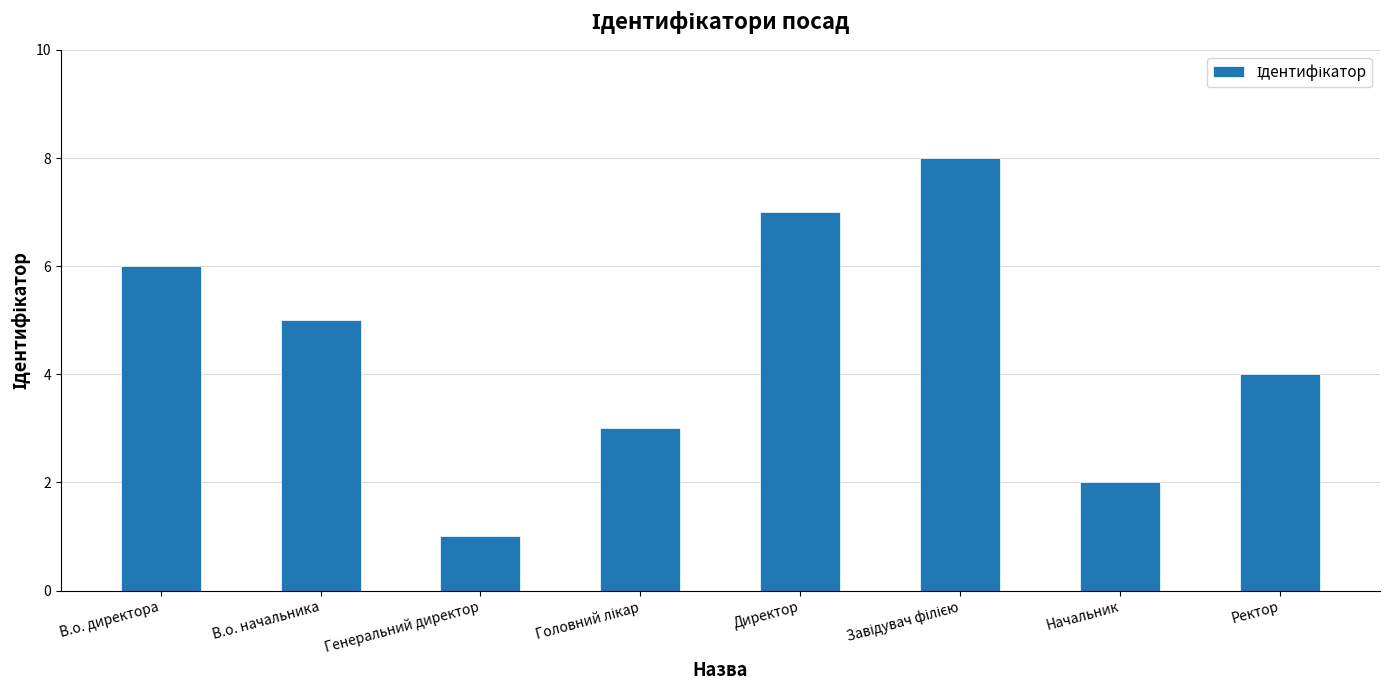

What is the sum of all values?

36